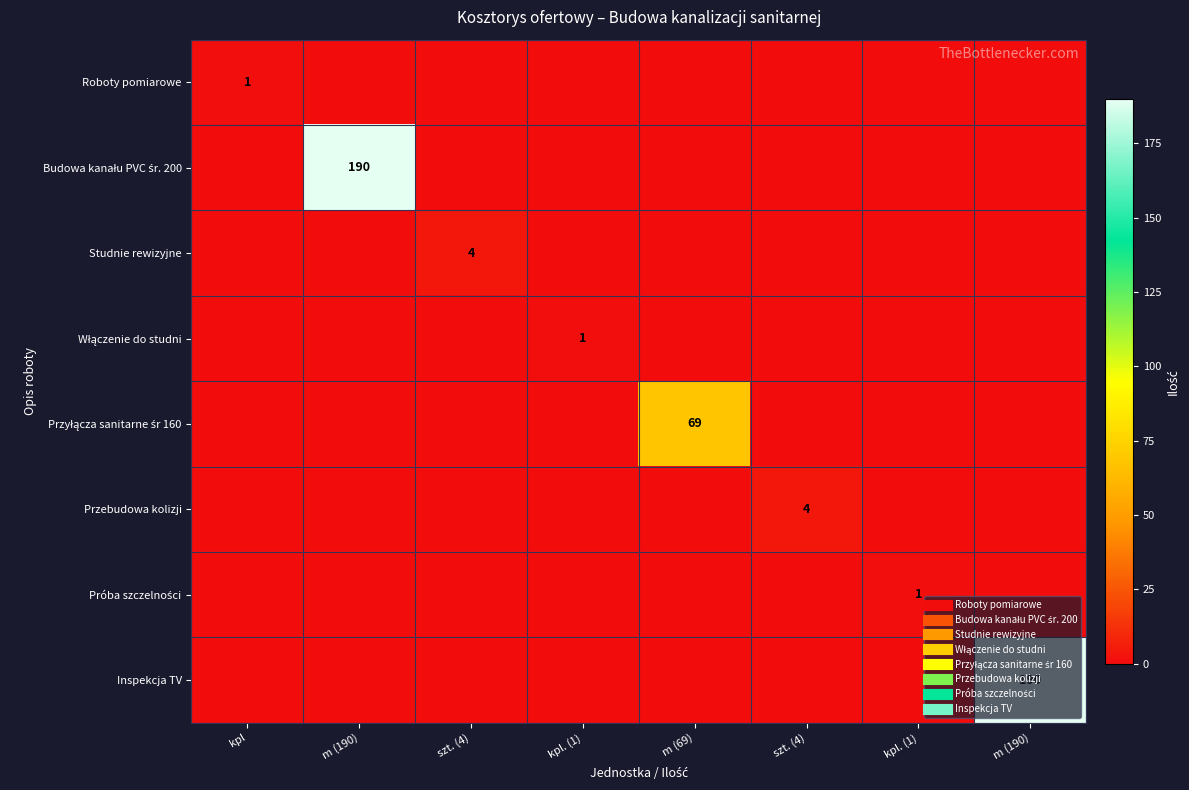

How many data points in Roboty pomiarowe are above 0?

1